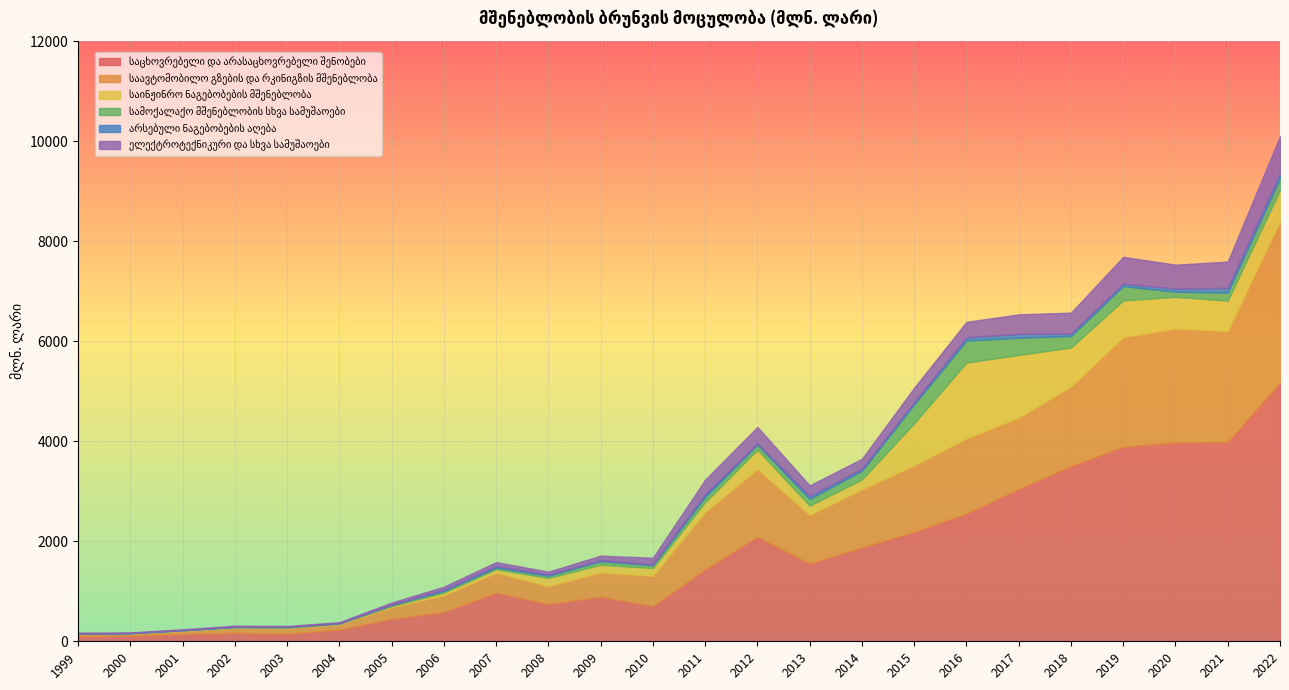

Which series has the widest spread of values?

საცხოვრებელი და არასაცხოვრებელი შენობები